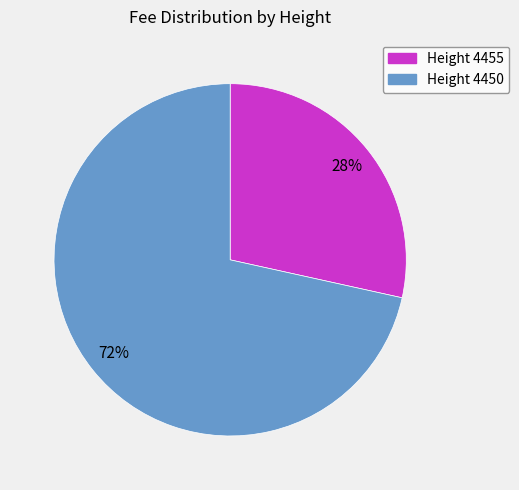

Is there a majority slice in this chart?

Yes